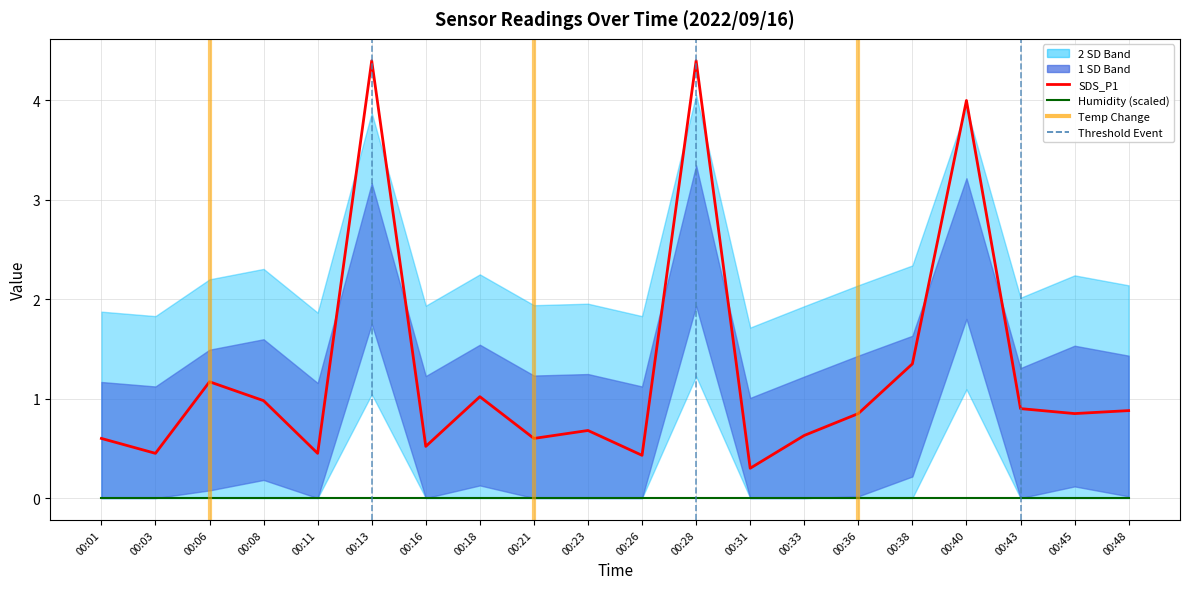

In SDS_P1, how many points are higher than both neighbors (excluding endpoints)?

6